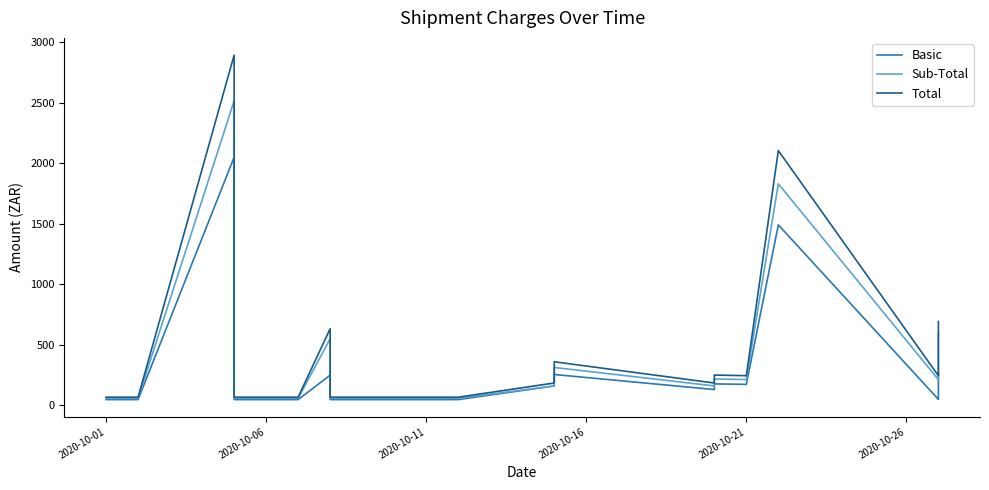

True or false: Sub-Total has more than 1 points higher than both neighbors.

True